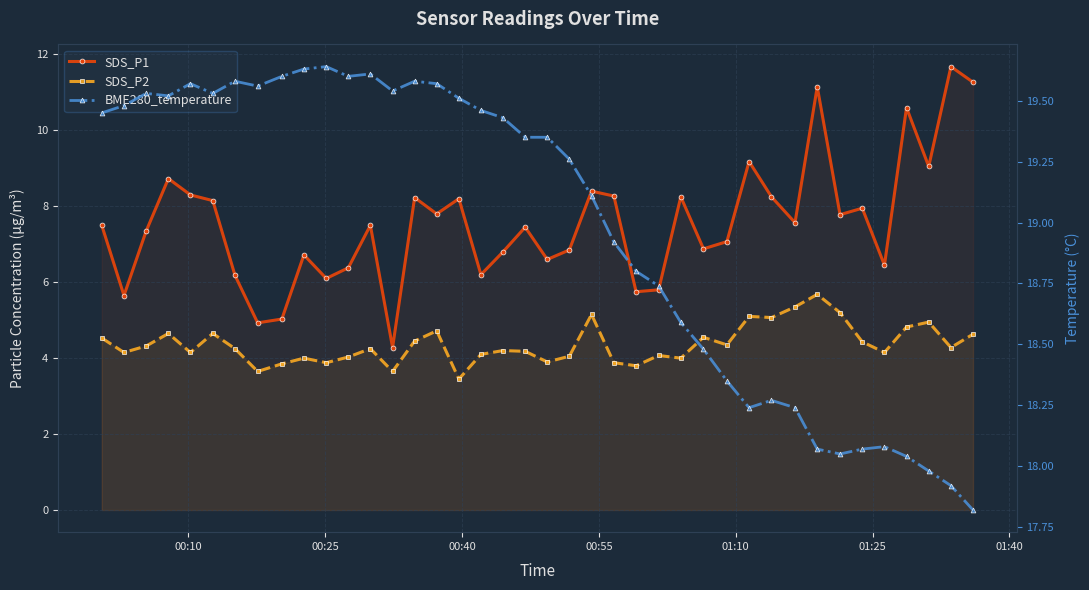

True or false: SDS_P1 and BME280_temperature cross at least once.

False